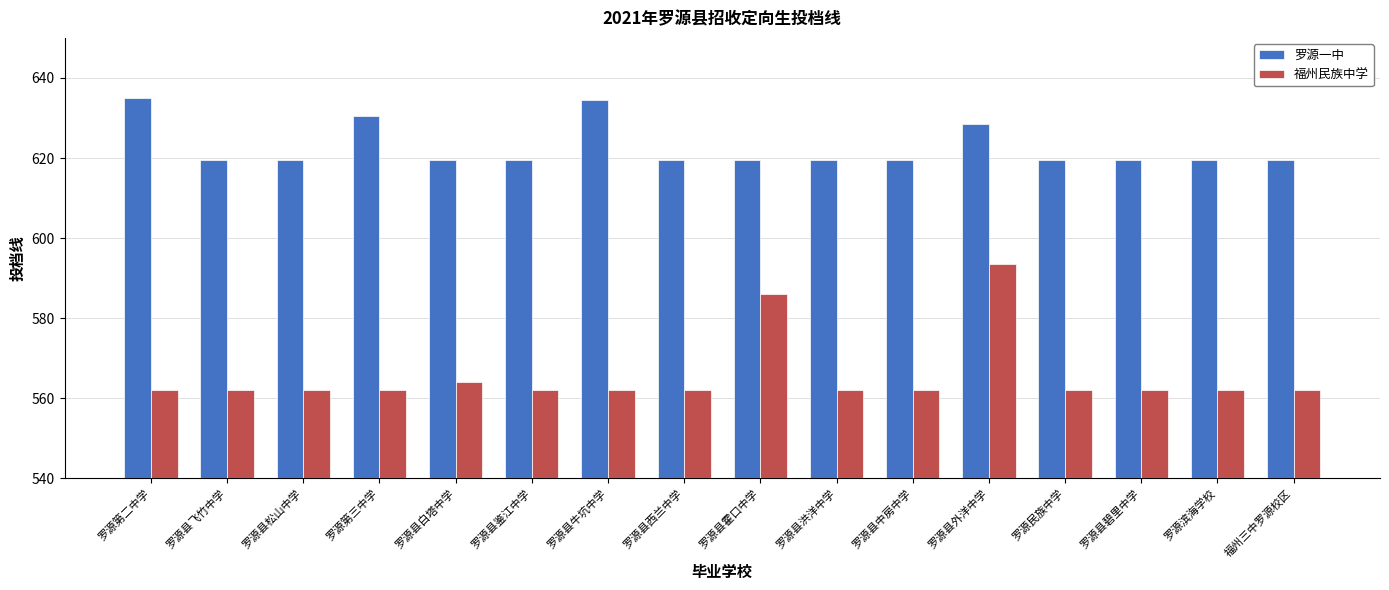

Which series has the widest spread of values?

福州民族中学